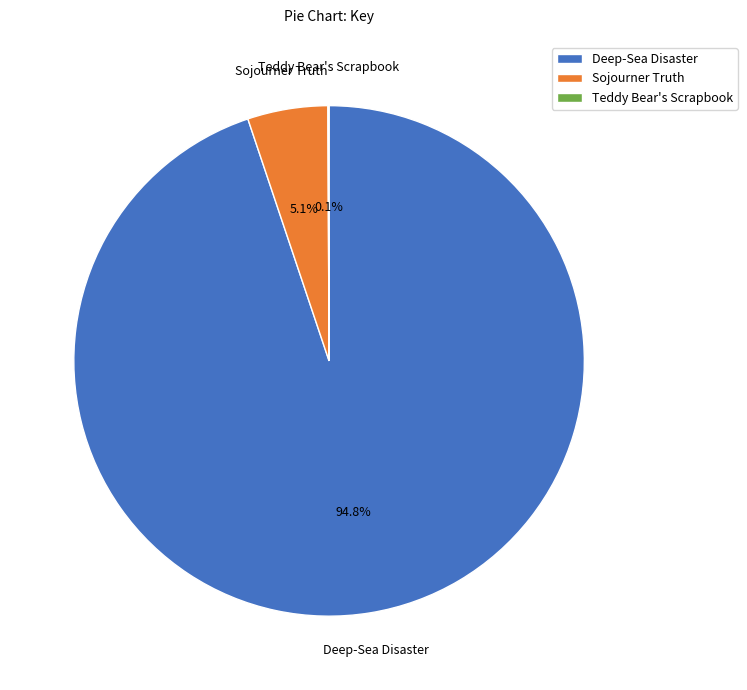

Is the sum of Sojourner Truth and Deep-Sea Disaster greater than half?

Yes